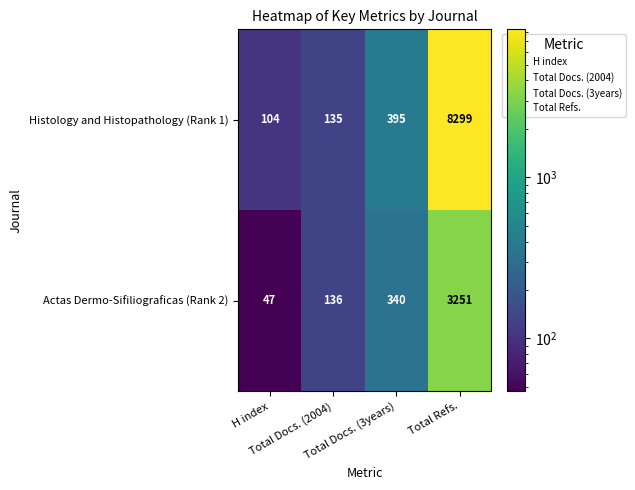

Which series has the largest total across all categories?

Histology and Histopathology (Rank 1)